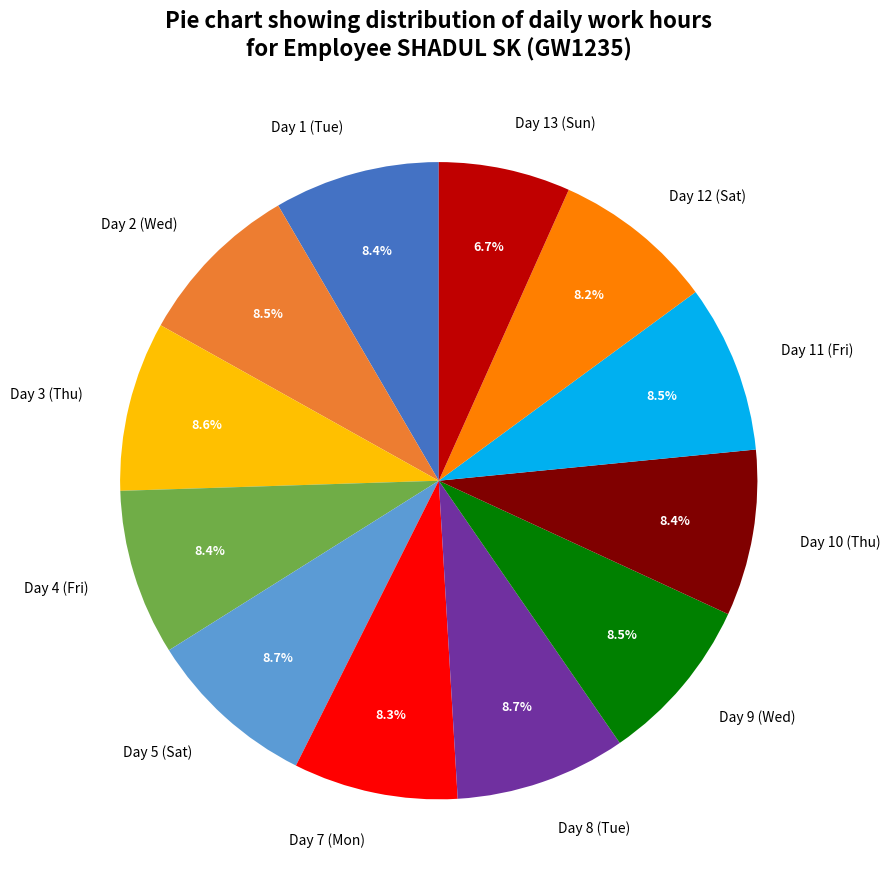

Which slice is the smallest?

Day 13 (Sun)